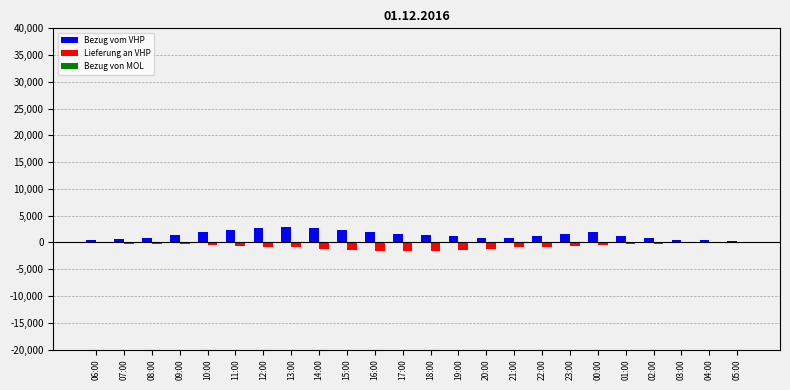

Count the number of data series in this chart.

2